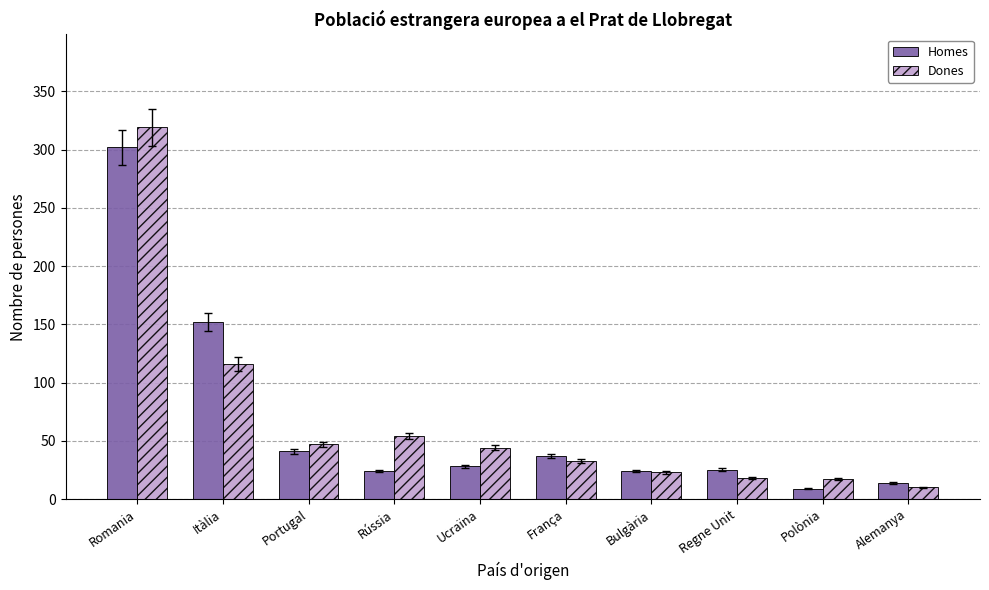

What is the greatest value displayed?

319